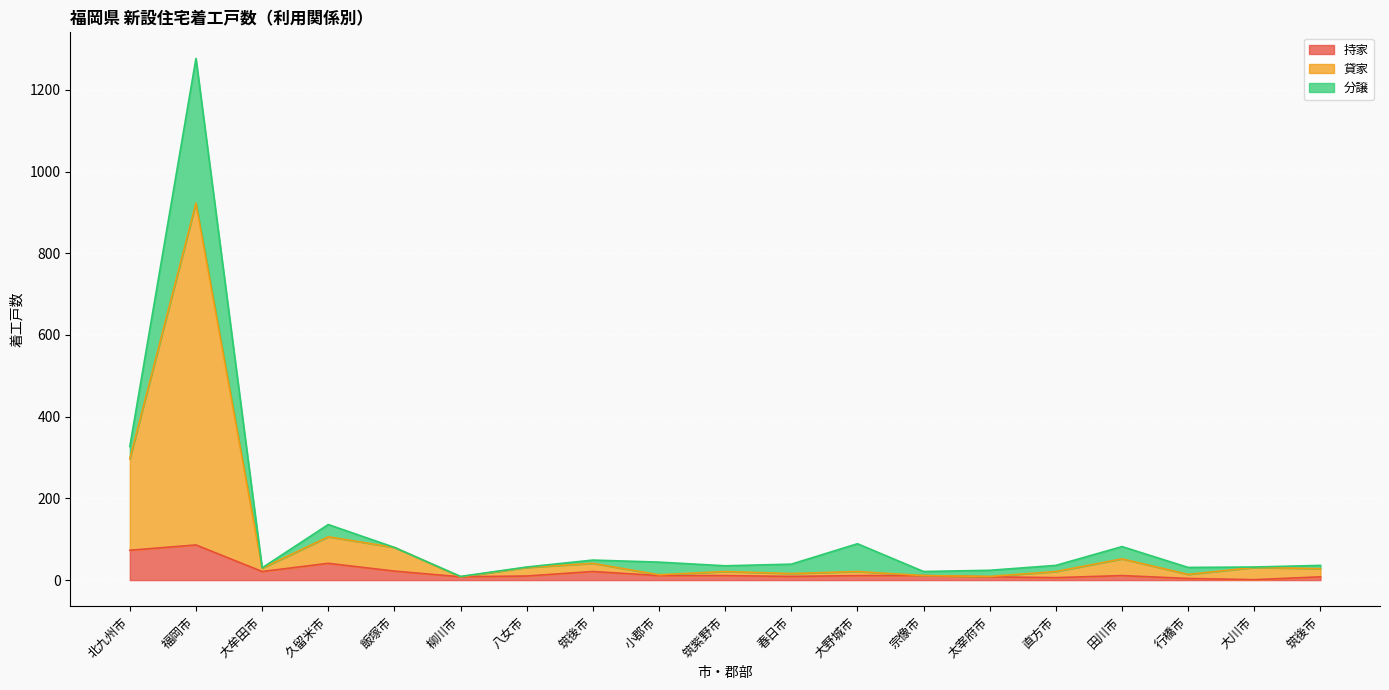

How many data points in 持家 are less than 11?

8